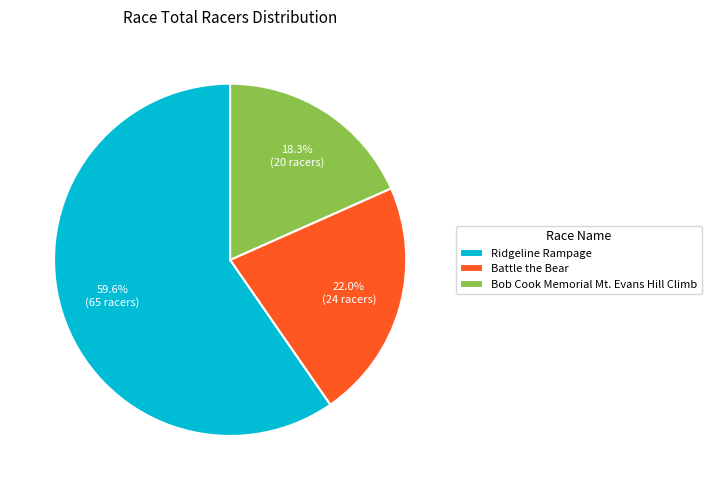

To the nearest percent, what is the difference between the Ridgeline Rampage and Bob Cook Memorial Mt. Evans Hill Climb slice percentages?

41%